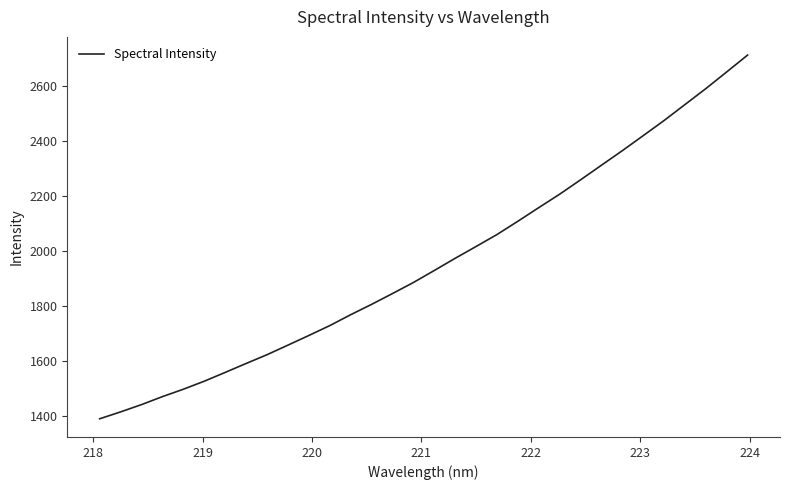

Reading left to right, extract all data points from this chart.

1388.9	1414.0	1440.5	1469.5	1496.4	1525.7	1557.6	1590.1	1622.0	1656.9	1692.0	1727.9	1767.5	1805.1	1844.6	1884.7	1928.4	1972.8	2015.7	2059.2	2107.6	2157.1	2206.0	2258.2	2311.4	2364.3	2419.0	2474.0	2532.1	2590.1	2650.8	2712.1